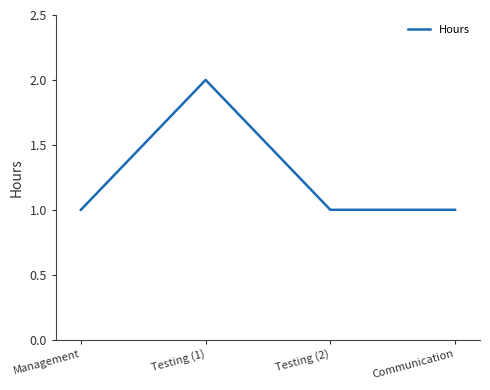

Does the chart display data point markers on the line(s)?

No